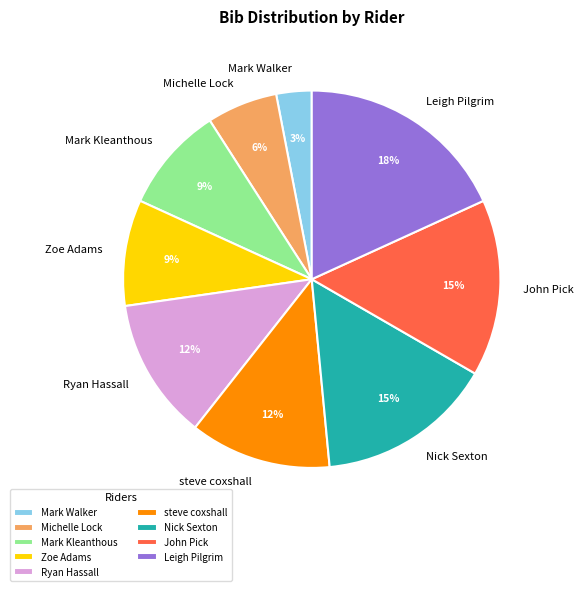

What is the largest slice in the pie chart?

Leigh Pilgrim